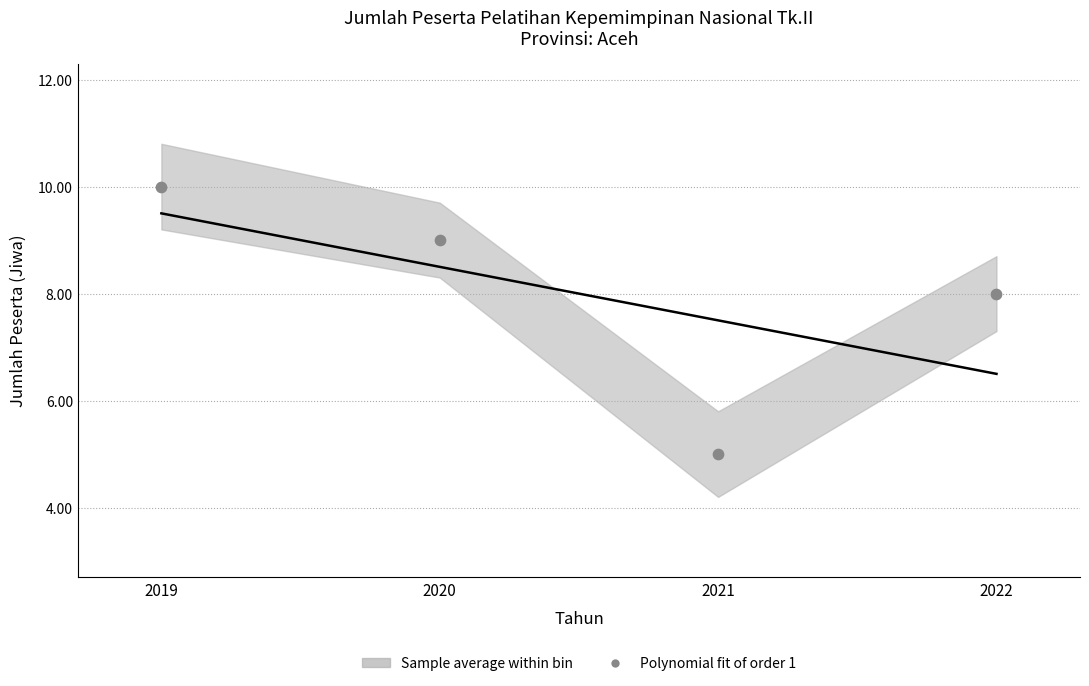

What is the average X value?

2020